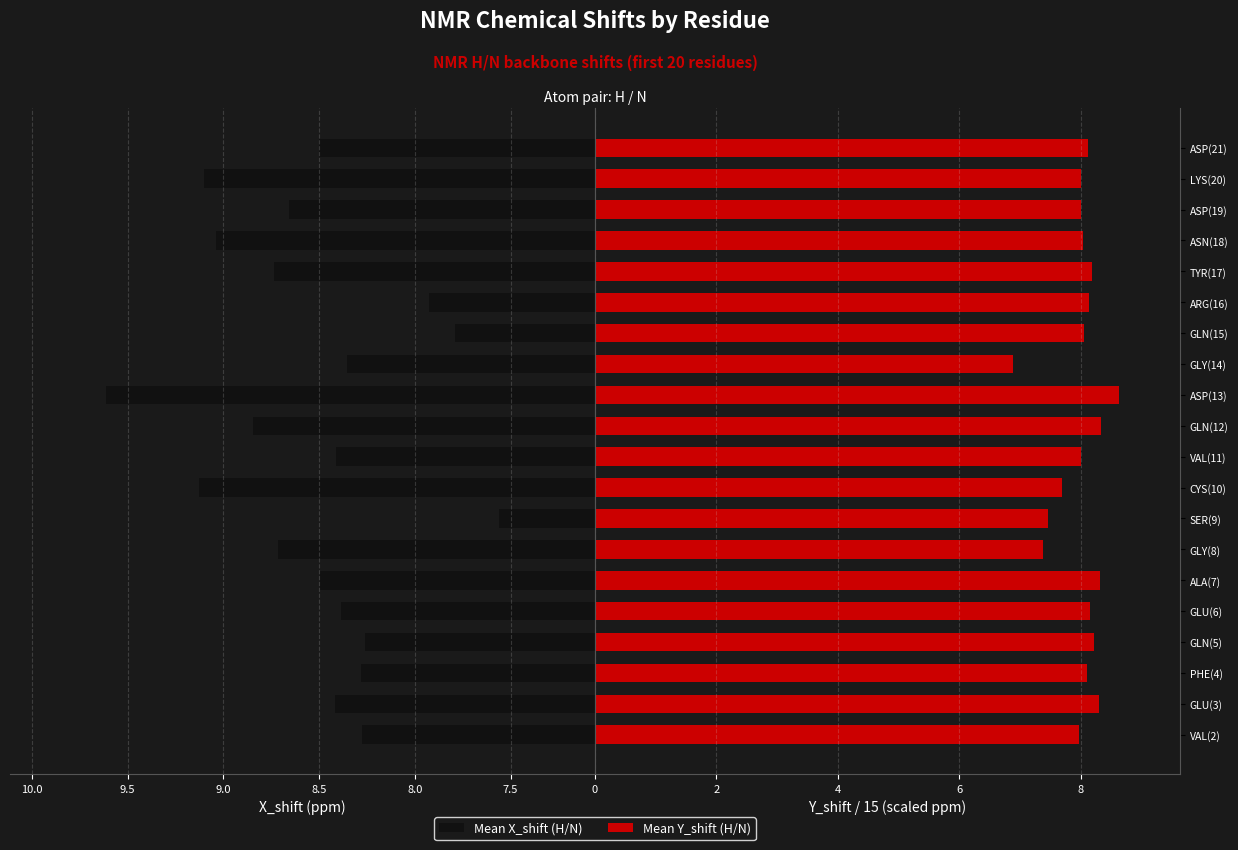

Reading right to left, what are all the values shown in this chart?

Mean X_shift (H/N): 8.5	9.1	8.7	9.0	8.7	7.9	7.8	8.4	9.6	8.8	8.4	9.1	7.6	8.7	8.5	8.4	8.3	8.3	8.4	8.3
Mean Y_shift (H/N): 8.1	8.0	8.0	8.0	8.2	8.1	8.0	6.9	8.6	8.3	8.0	7.7	7.5	7.4	8.3	8.2	8.2	8.1	8.3	8.0